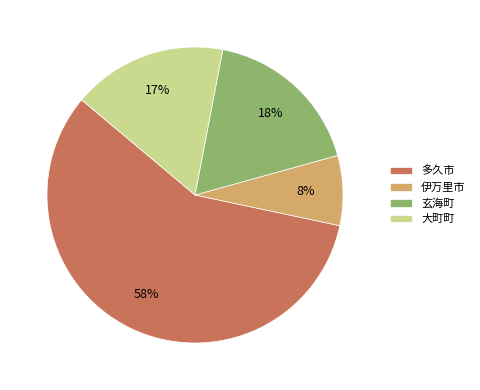

To the nearest percent, what percentage of the pie is 玄海町?

18%